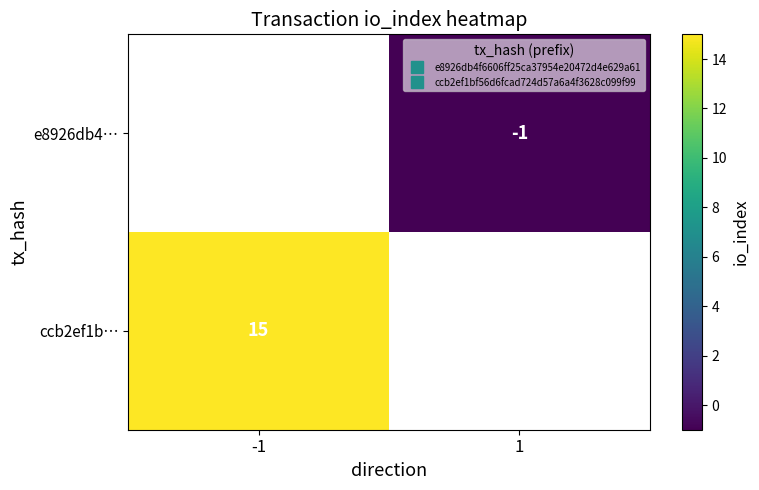

At which label is ccb2ef1b… closest to 15?

-1